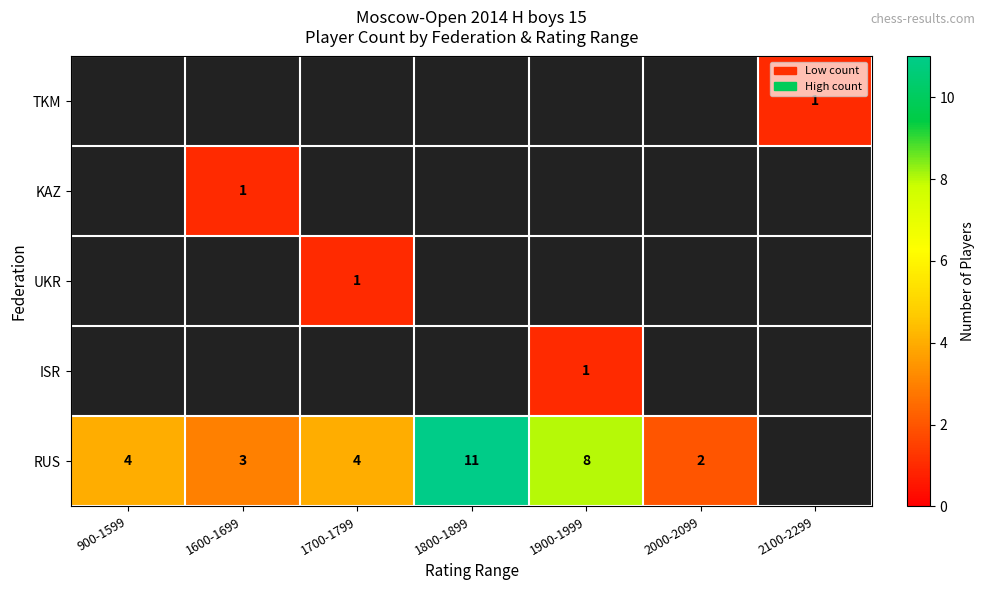

True or false: RUS has a value of 4 at 1900-1999.

False